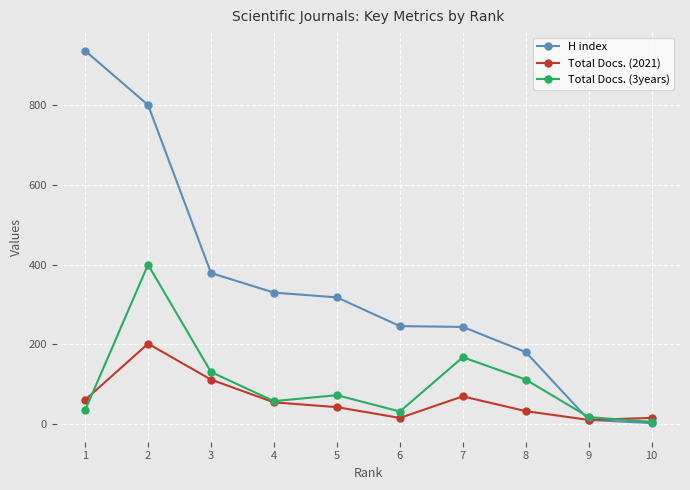

The value of Total Docs. (3years) at 8 is 112. True or false?

True